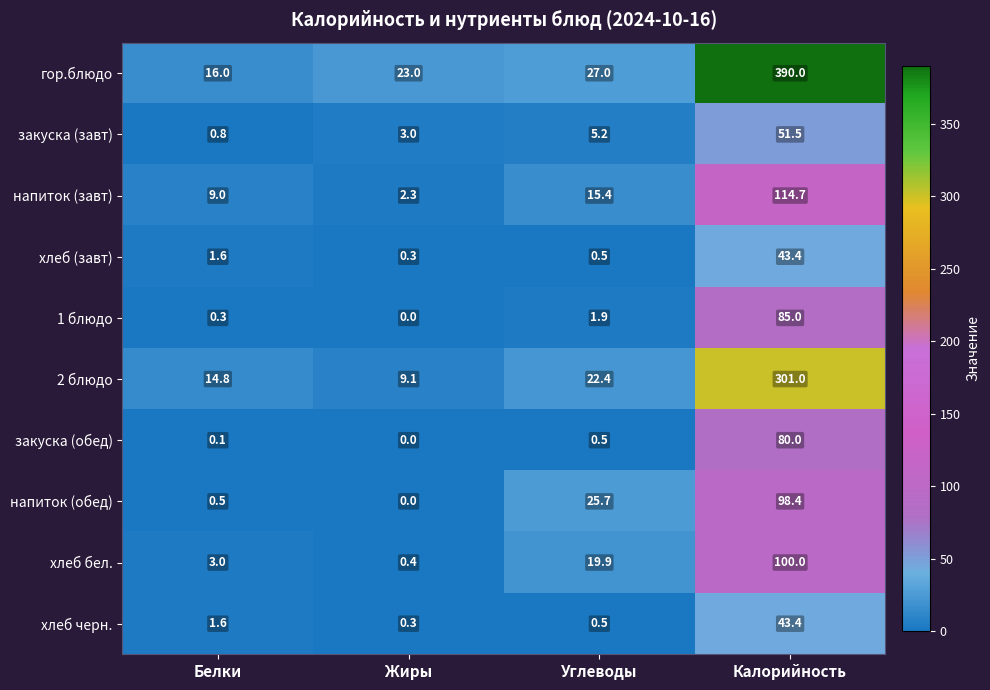

What is the spread (max minus min) of values at Белки?

15.9